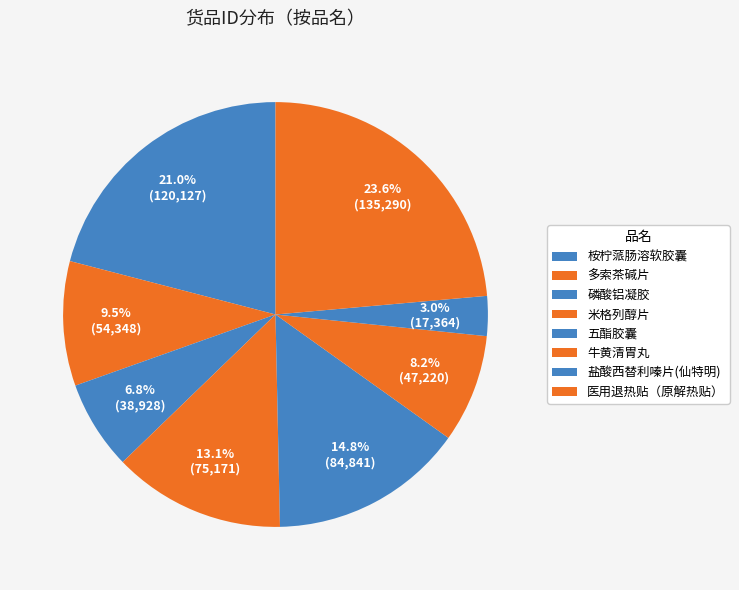

To the nearest percent, what percentage of the pie is 盐酸西替利嗪片(仙特明)?

3%